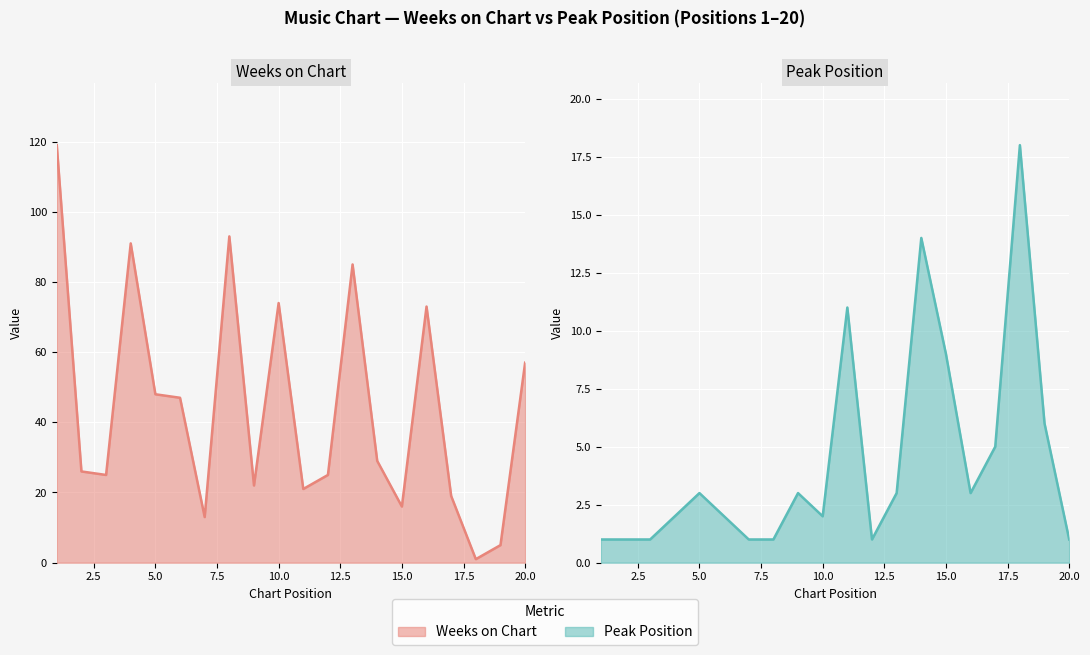

Reading left to right, transcribe all the data shown in this chart.

Weeks on Chart: 119	26	25	91	48	47	13	93	22	74	21	25	85	29	16	73	19	1	5	57
Peak Position: 1	1	1	2	3	2	1	1	3	2	11	1	3	14	9	3	5	18	6	1